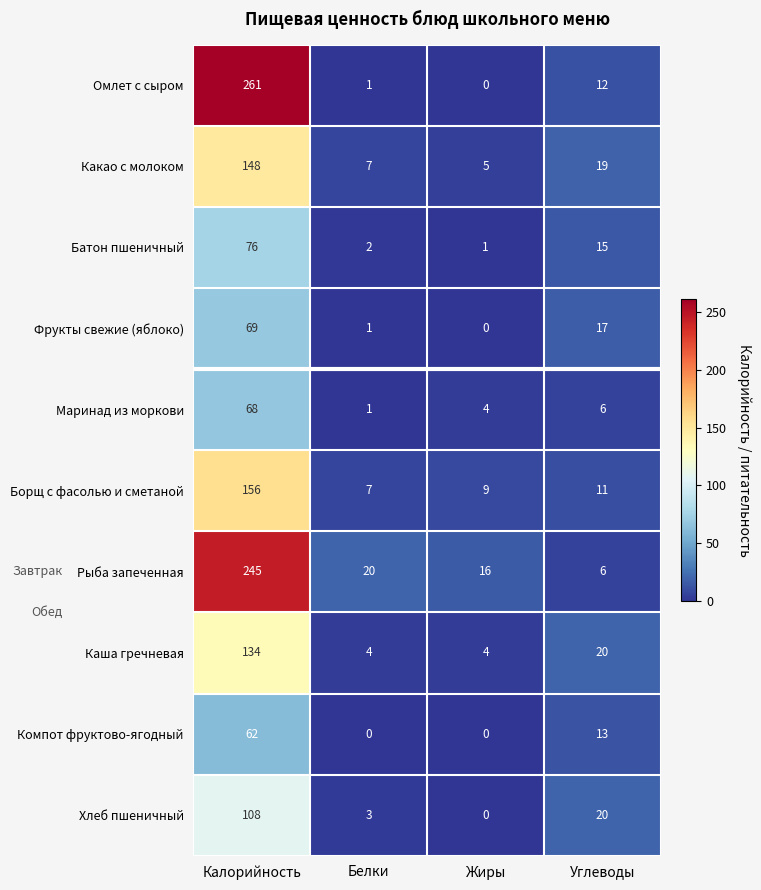

Where does the Фрукты свежие (яблоко) series first go above 17?

Калорийность